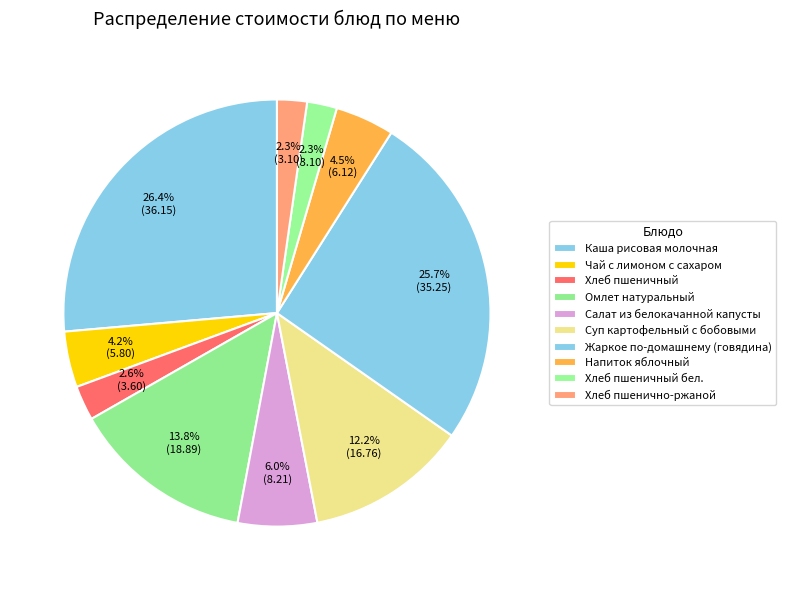

Which slice is the largest?

Каша рисовая молочная